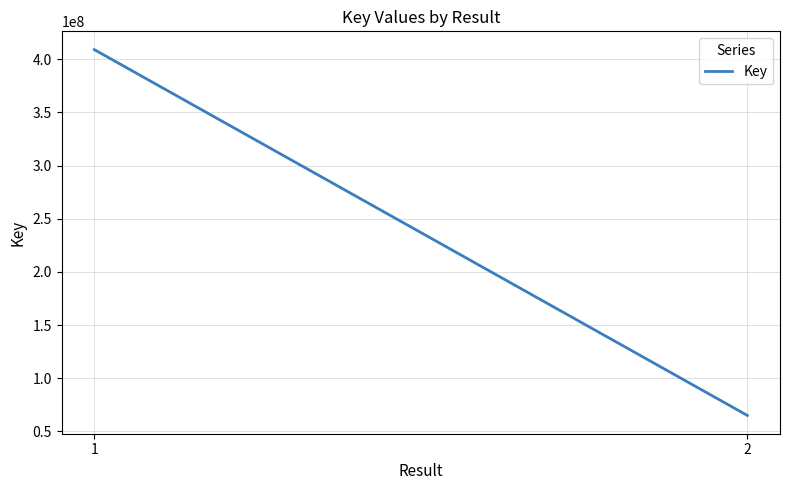

What is the value of the 1st point from the left?

409039308